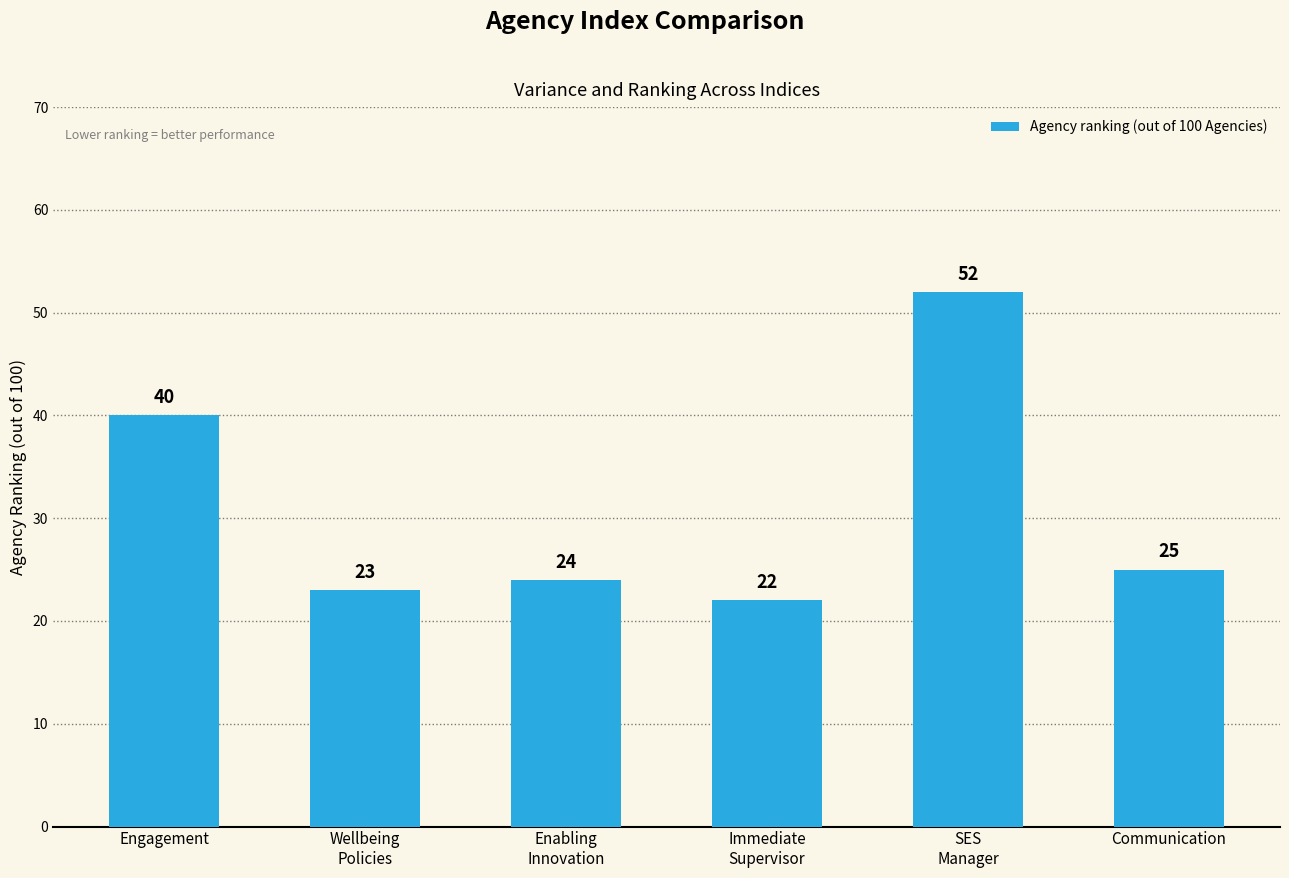

Reading left to right, transcribe all the data shown in this chart.

40	23	24	22	52	25